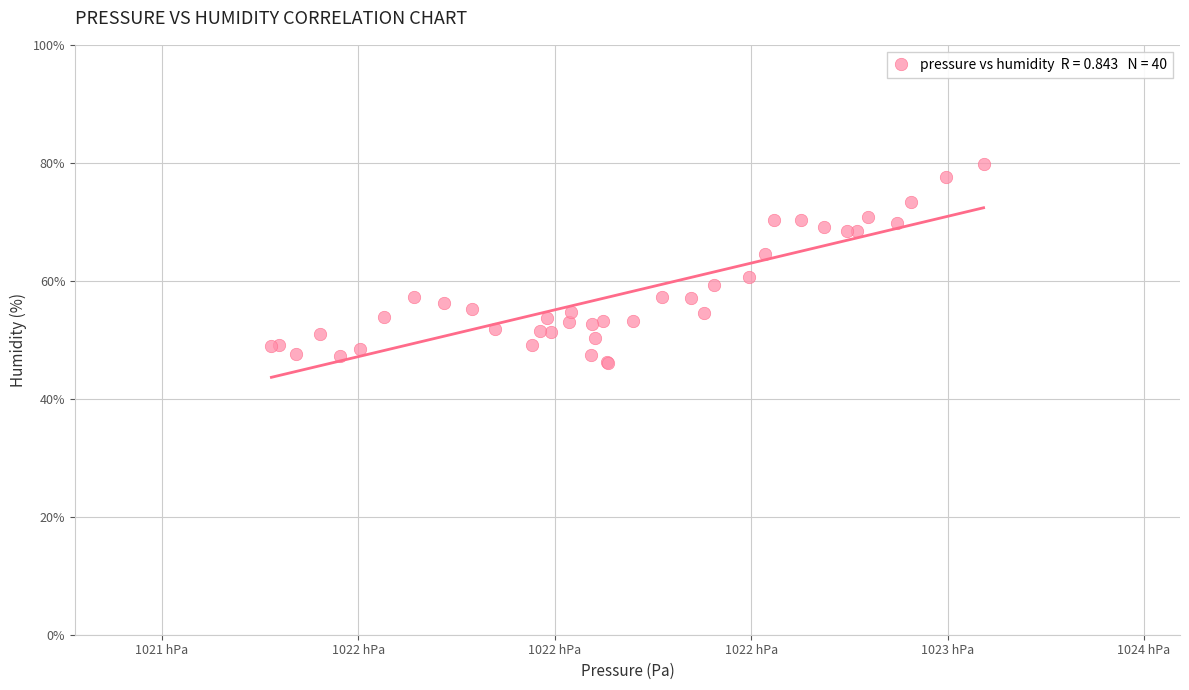

What Y value in the scatter plot is closest to 62?

60.7